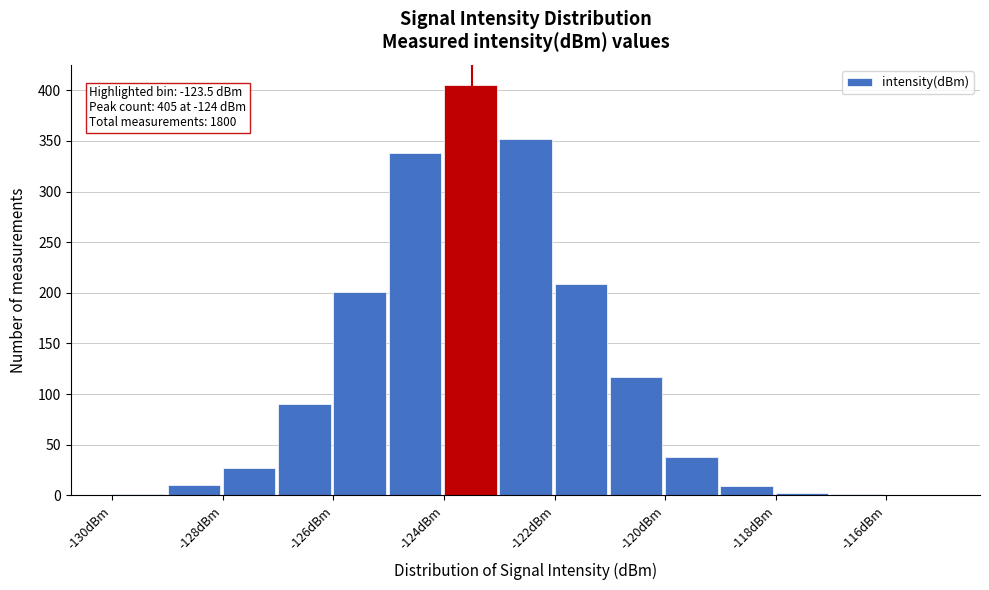

Which range on the x-axis has the tallest bar?

-124 to -123